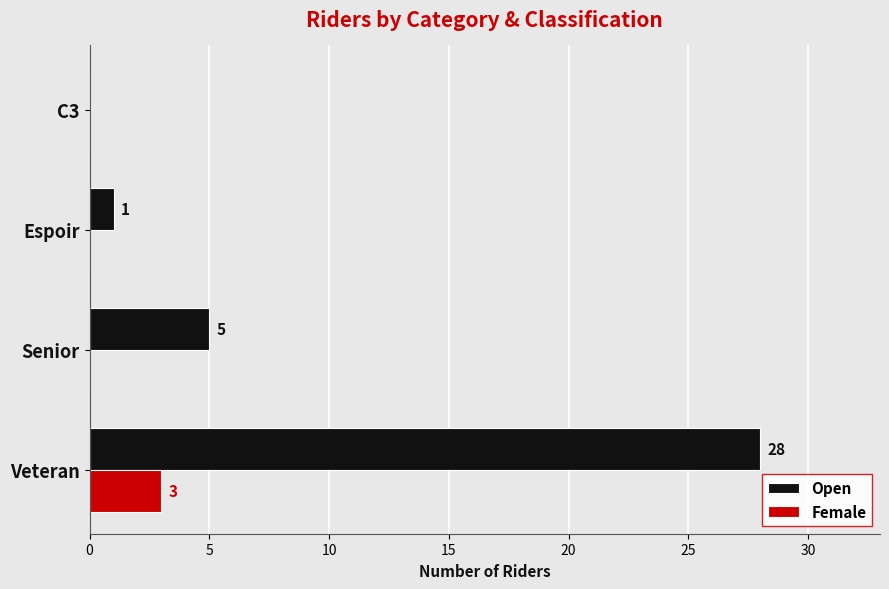

What is the sum of all Open values?

34